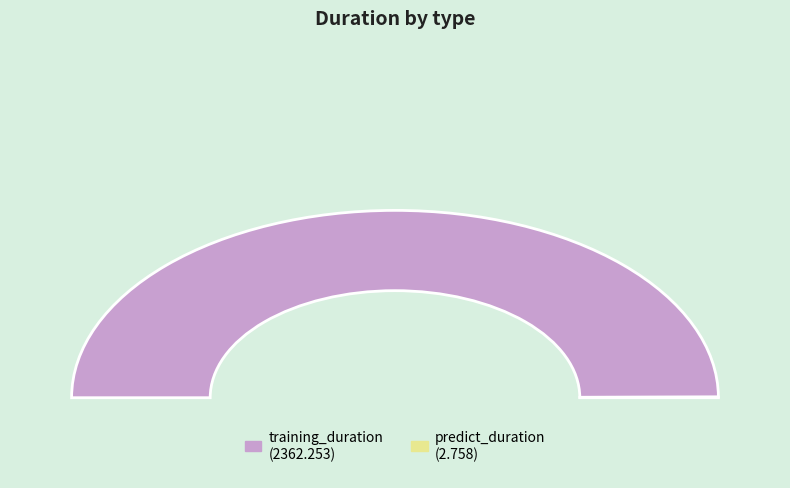

What percentage is the training_duration slice, to the nearest percent?

100%